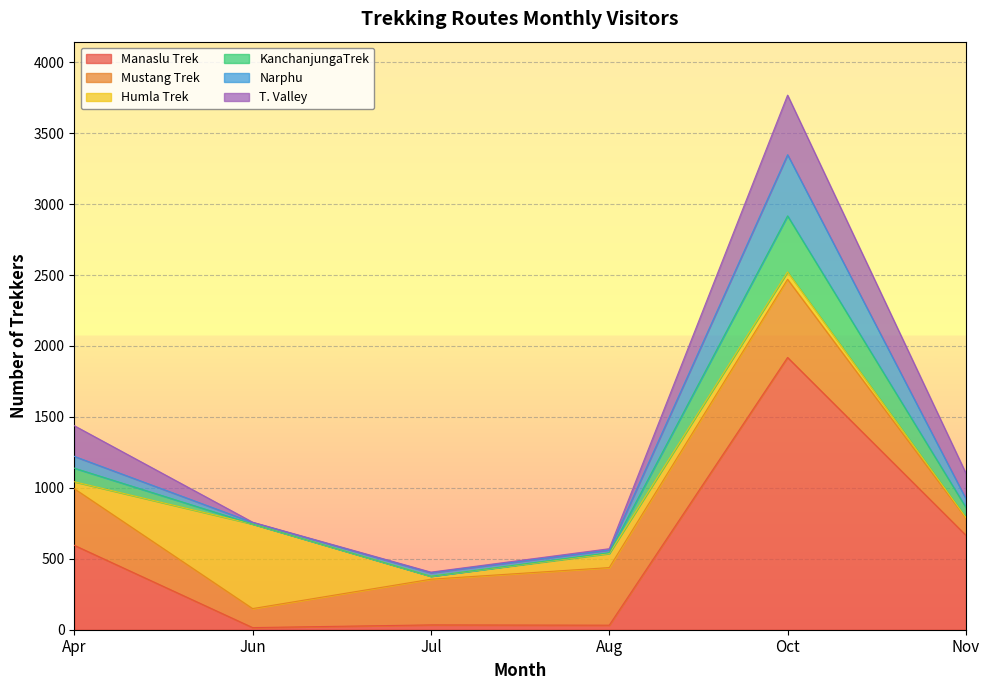

Is it true that Manaslu Trek equals 1919 at Oct?

True